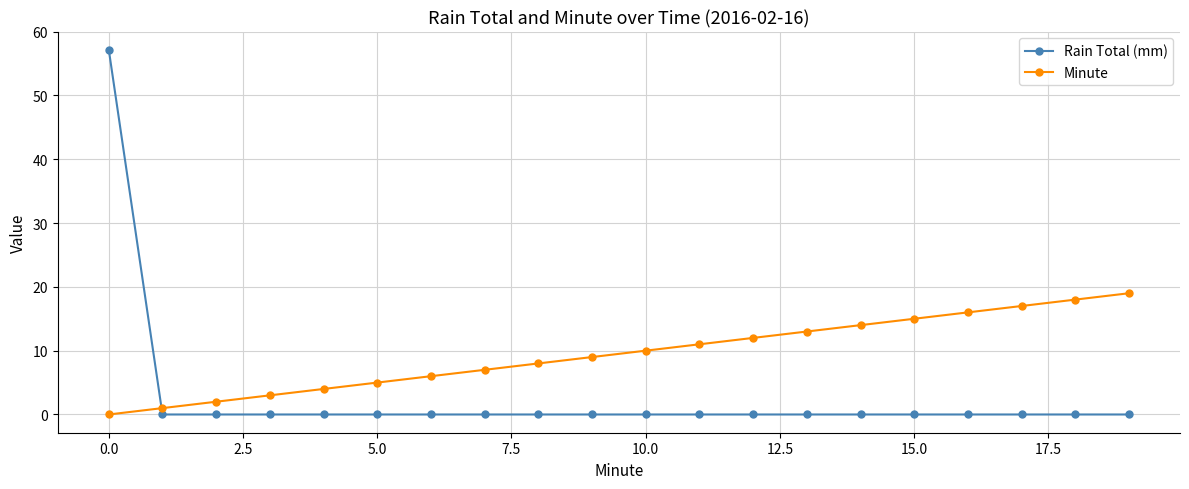

What is the sum of all Minute values?

190.0